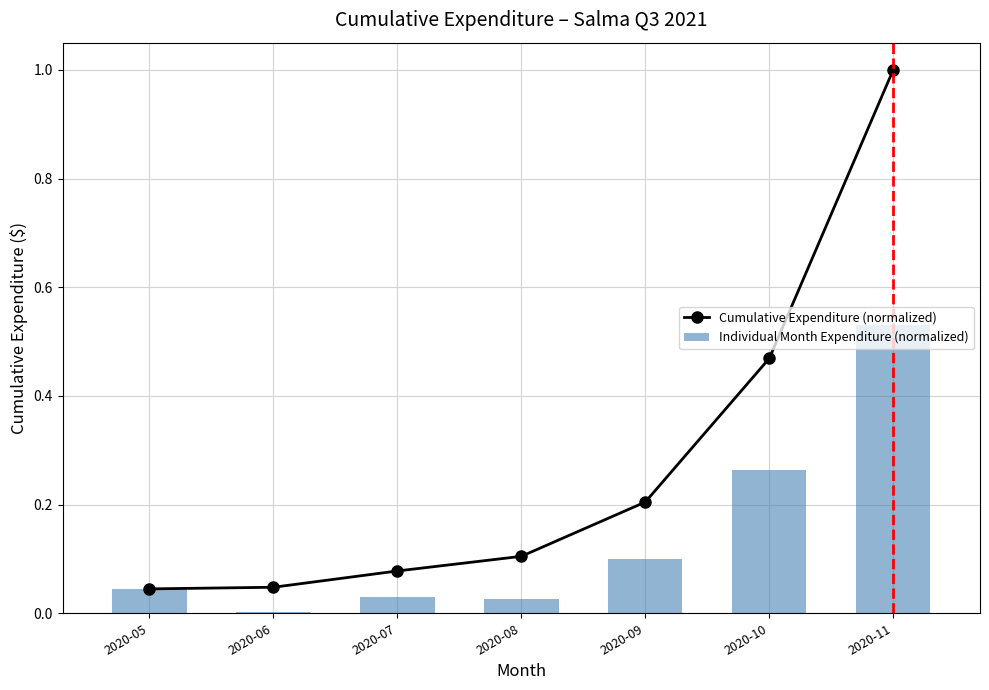

Where is Cumulative Expenditure (normalized) nearest to the value 0?

2020-05